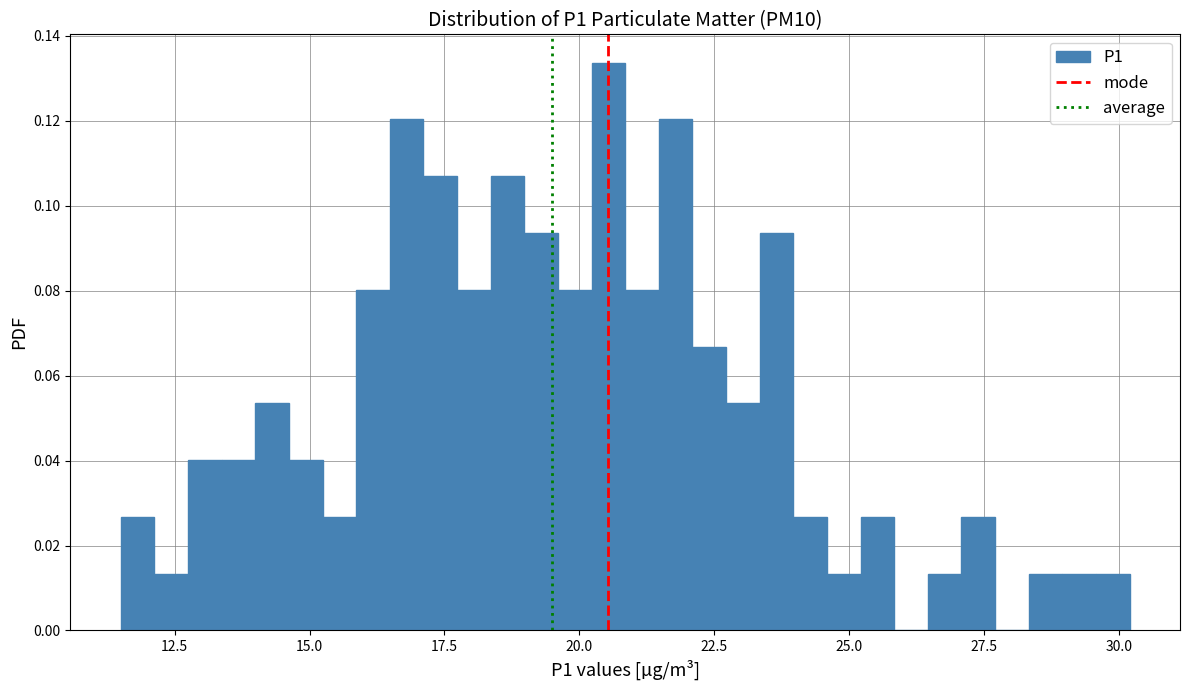

Read against the x-axis, roughly where is the centre of the tallest bar?

20.5